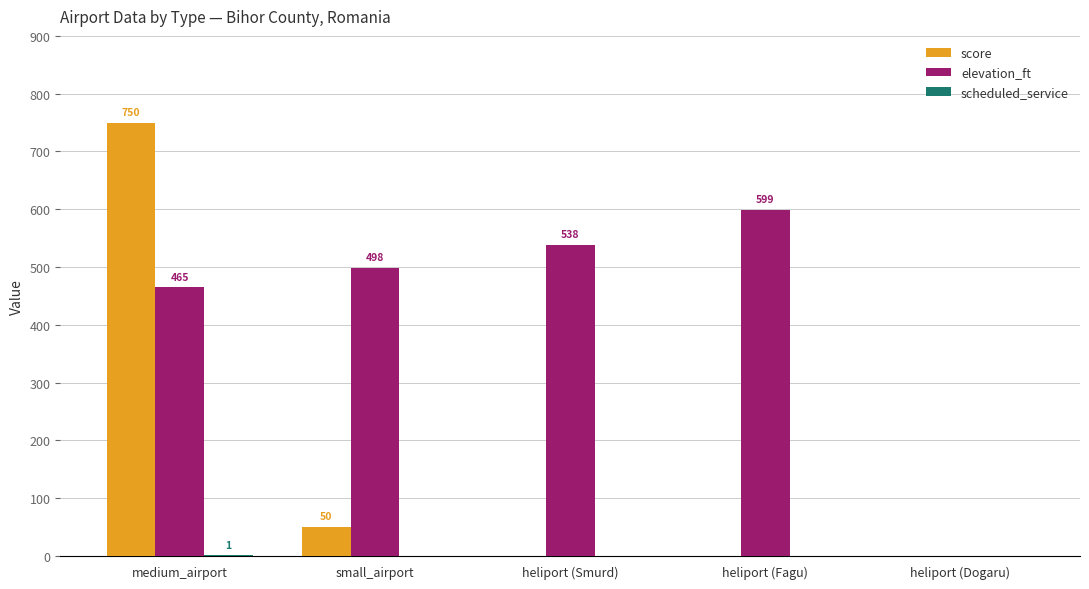

True or false: score has a value of 293 at heliport (Fagu).

False